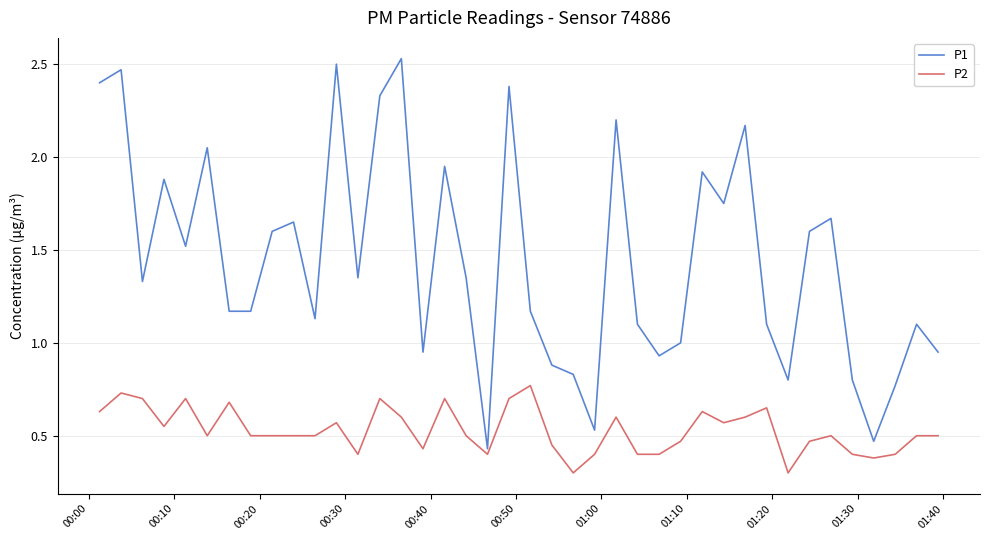

Rank the series by their average value, from lowest to highest.

P2, P1